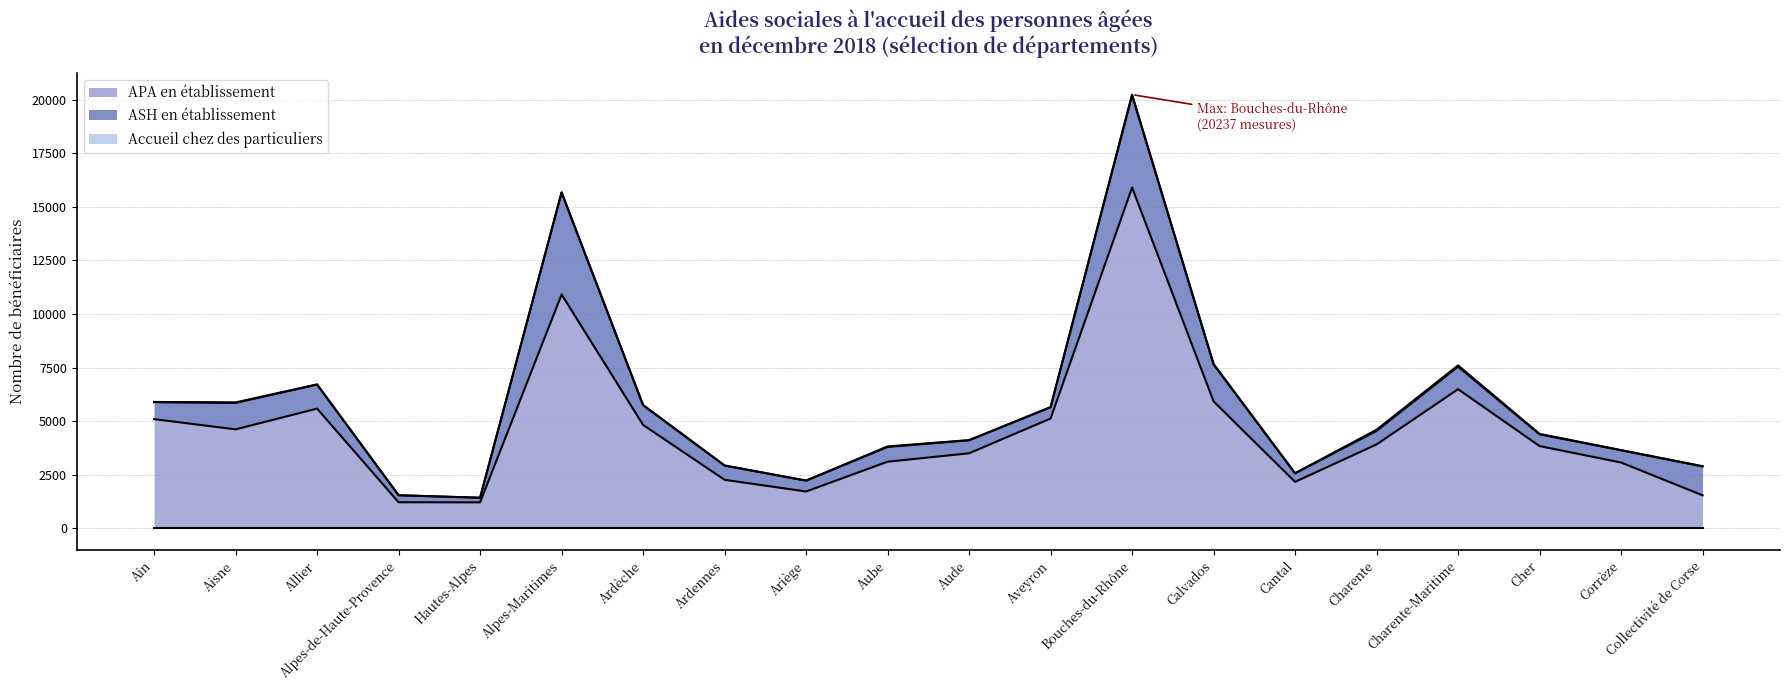

List the series in order of their overall mean, highest first.

APA en établissement, ASH en établissement, Accueil chez des particuliers